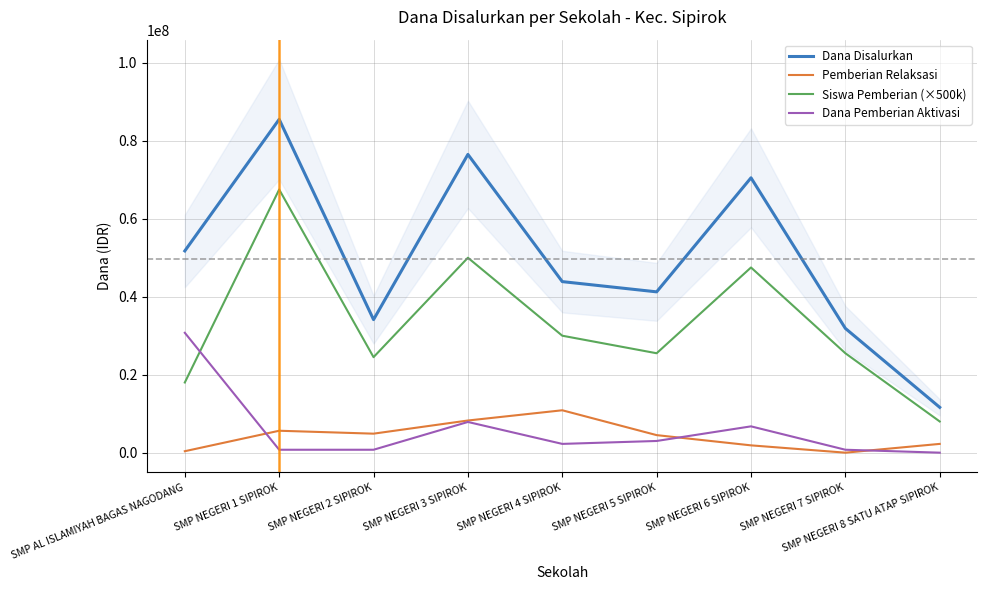

Rank the categories by Pemberian Relaksasi value from highest to lowest.

SMP NEGERI 4 SIPIROK, SMP NEGERI 3 SIPIROK, SMP NEGERI 1 SIPIROK, SMP NEGERI 2 SIPIROK, SMP NEGERI 5 SIPIROK, SMP NEGERI 8 SATU ATAP SIPIROK, SMP NEGERI 6 SIPIROK, SMP AL ISLAMIYAH BAGAS NAGODANG, SMP NEGERI 7 SIPIROK